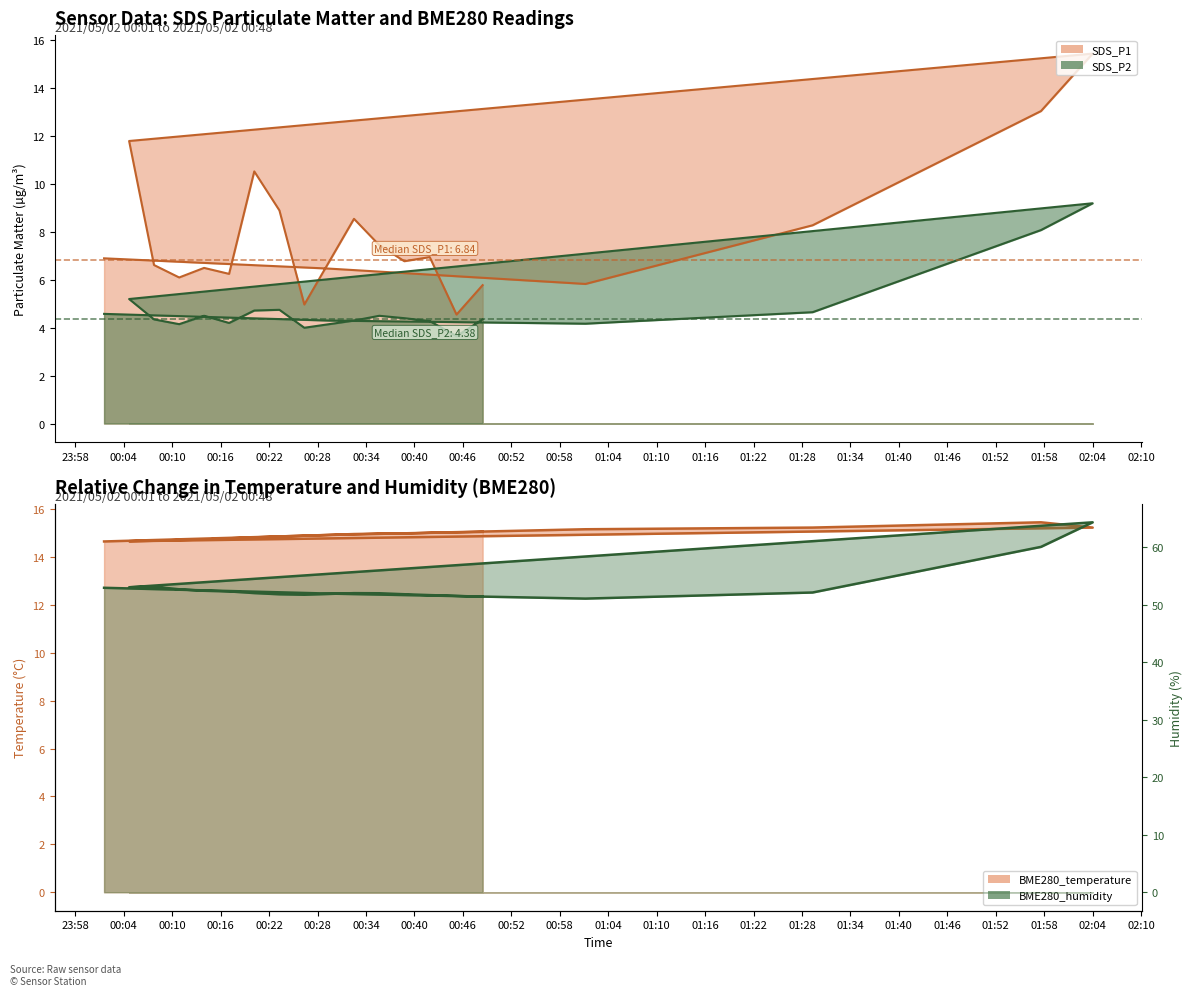

True or false: BME280_humidity and SDS_P2 cross at least once.

False